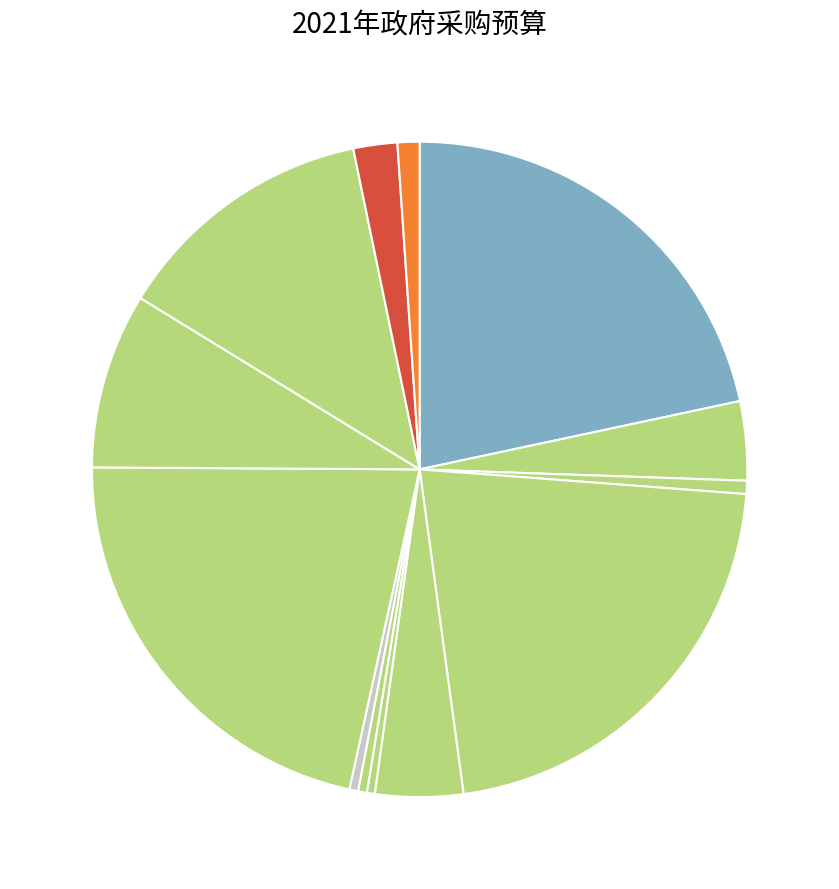

Count the number of slices in the pie.

13